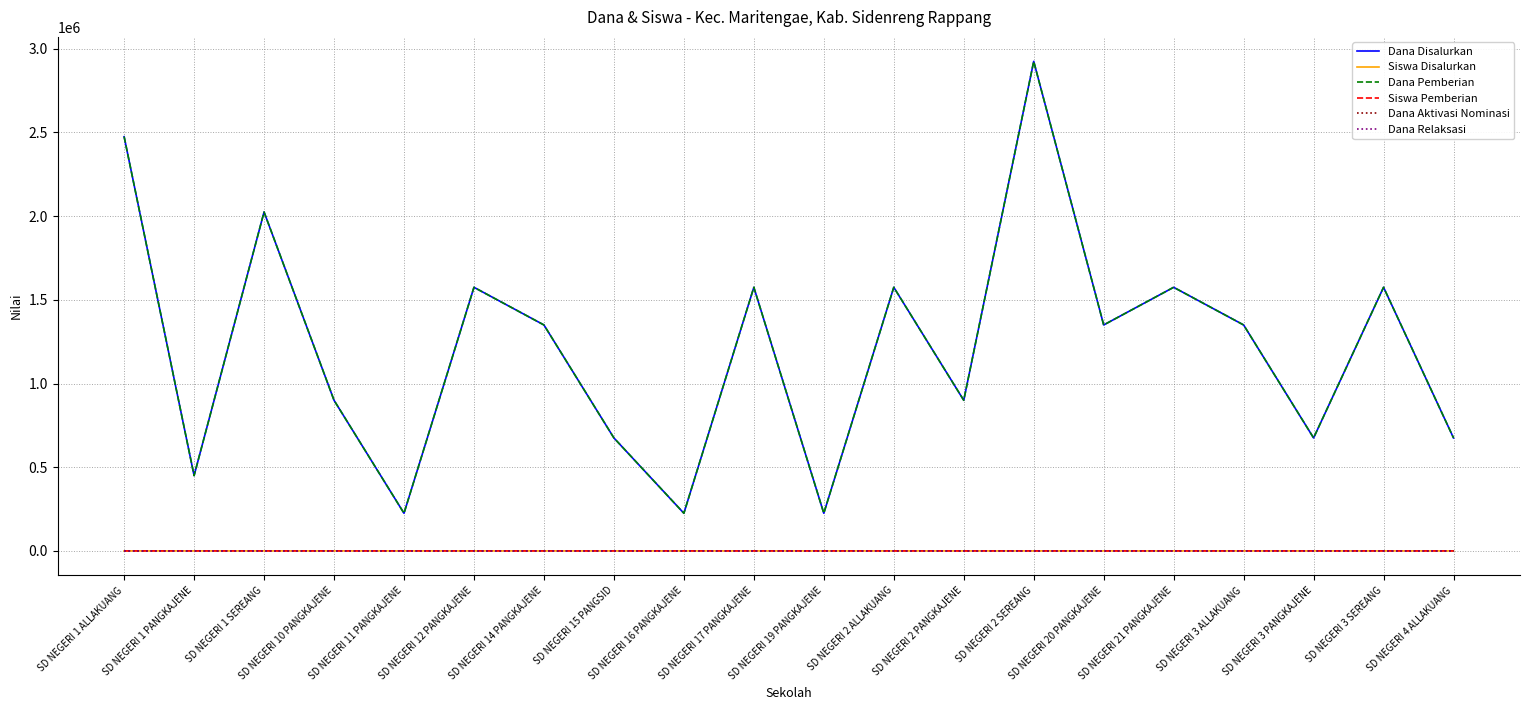

How many interior local peaks does the Dana Pemberian series have?

7